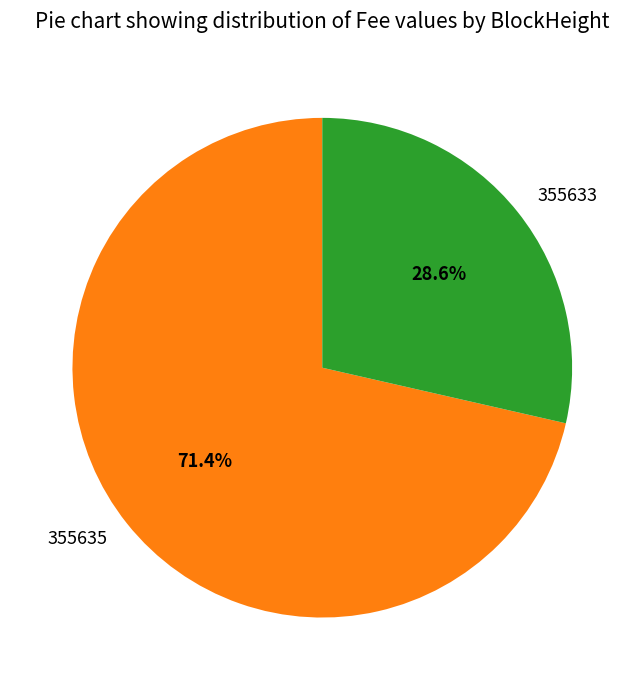

Which slice is the smallest?

355633